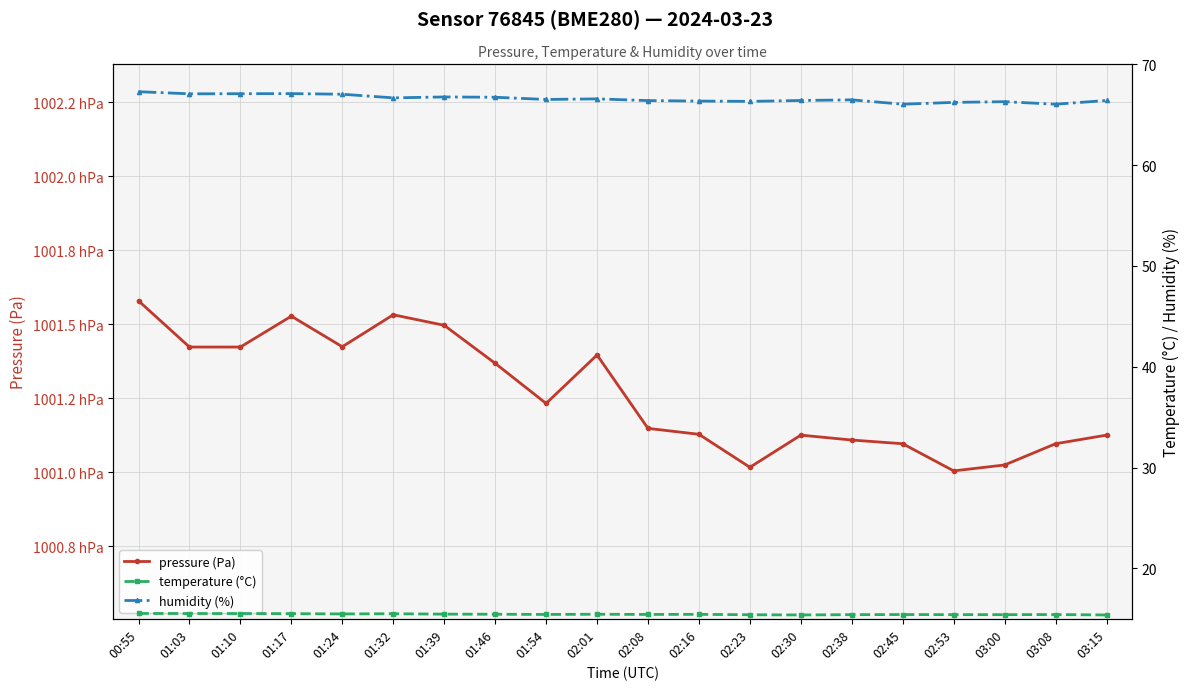

Does the chart have visible grid lines?

Yes